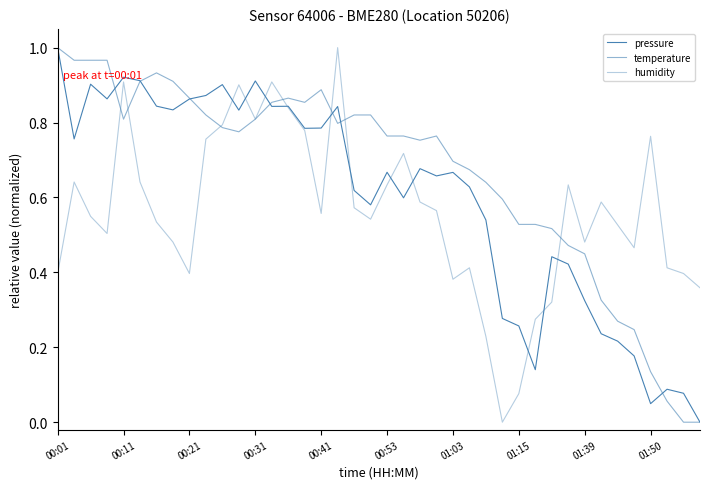

How many lines are shown in the chart?

3